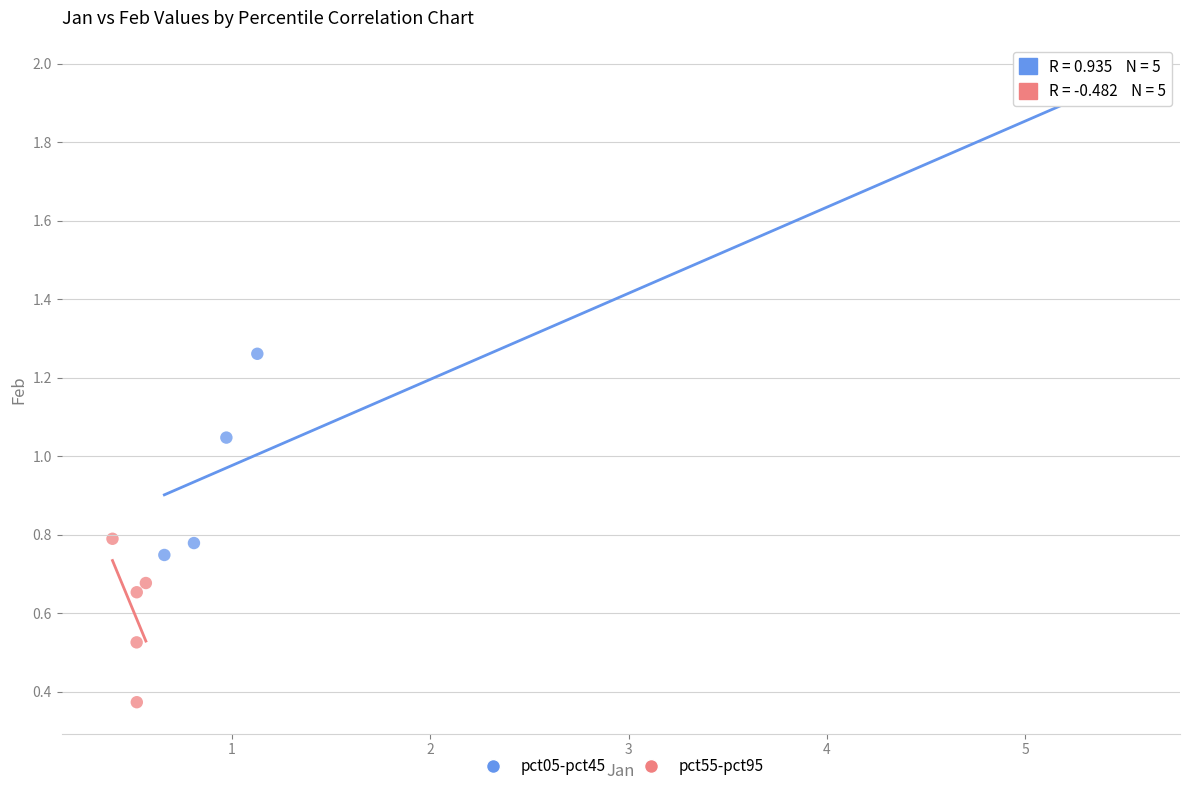

Which series reaches the minimum Y coordinate?

pct55-pct95